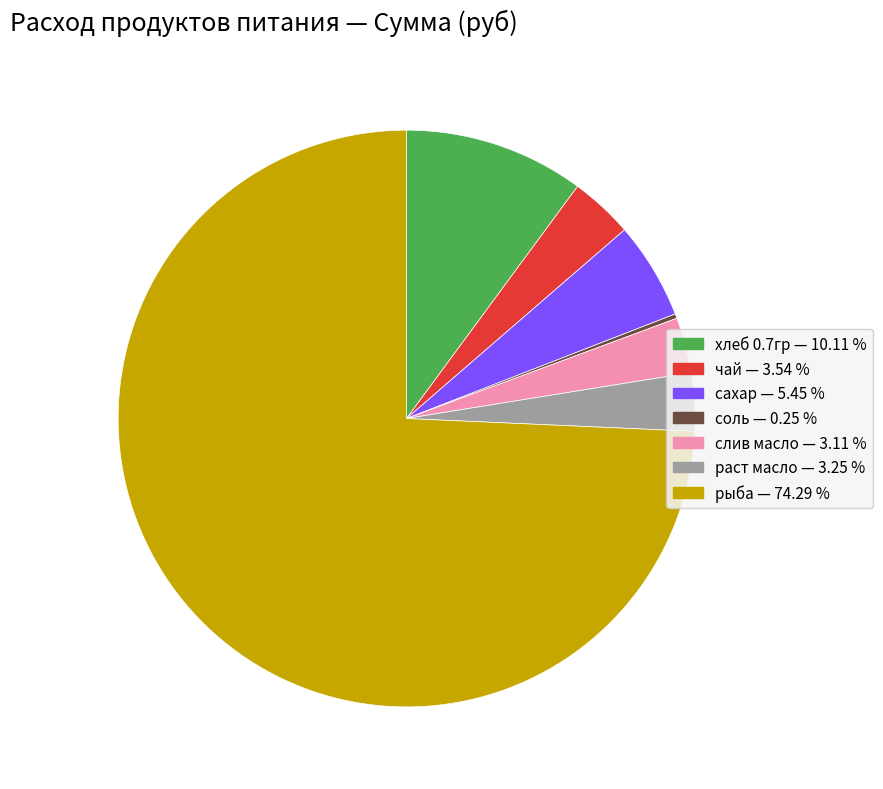

What is the ratio of the value at рыба to the value at чай?

21.0